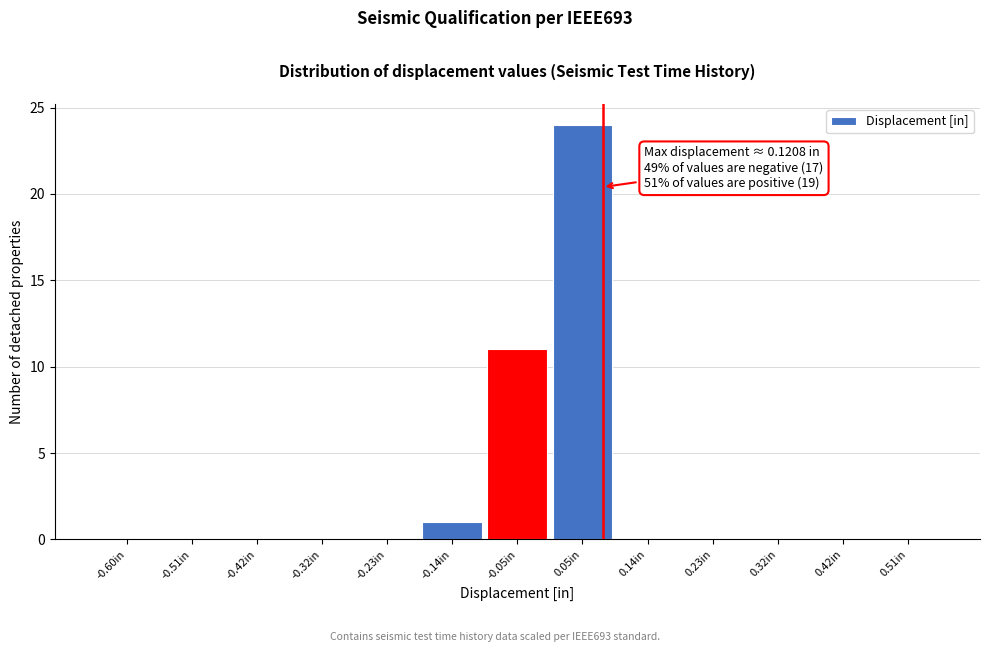

Reading left to right, extract all data points from this chart.

-0.60in=0	-0.51in=0	-0.42in=0	-0.32in=0	-0.23in=0	-0.14in=1	-0.05in=11	0.05in=24	0.14in=0	0.23in=0	0.32in=0	0.42in=0	0.51in=0